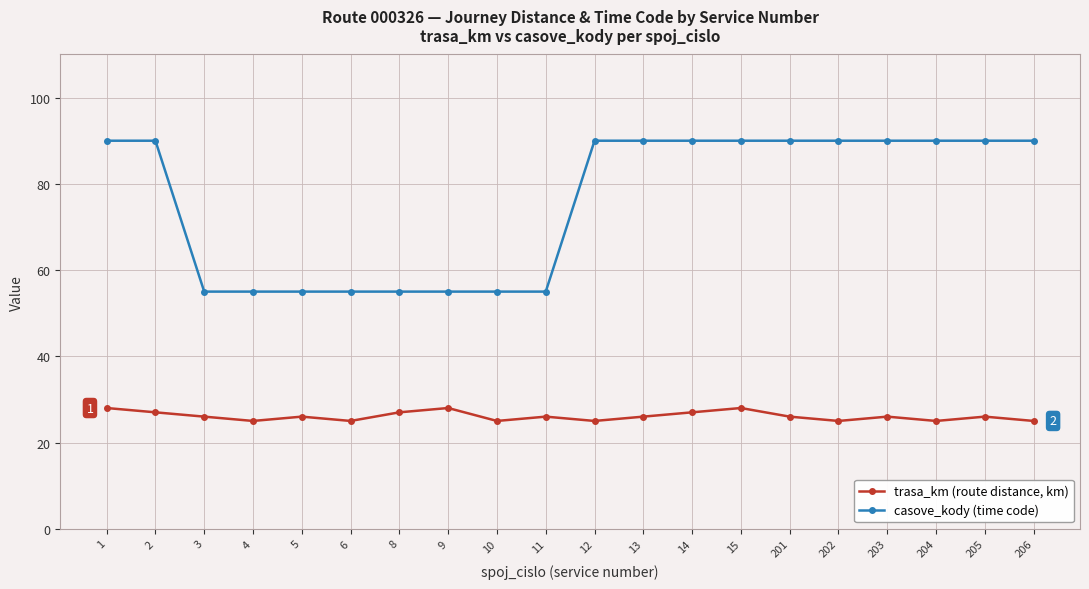

What is the sum of the casove_kody (time code) values at 9 and 205?

145